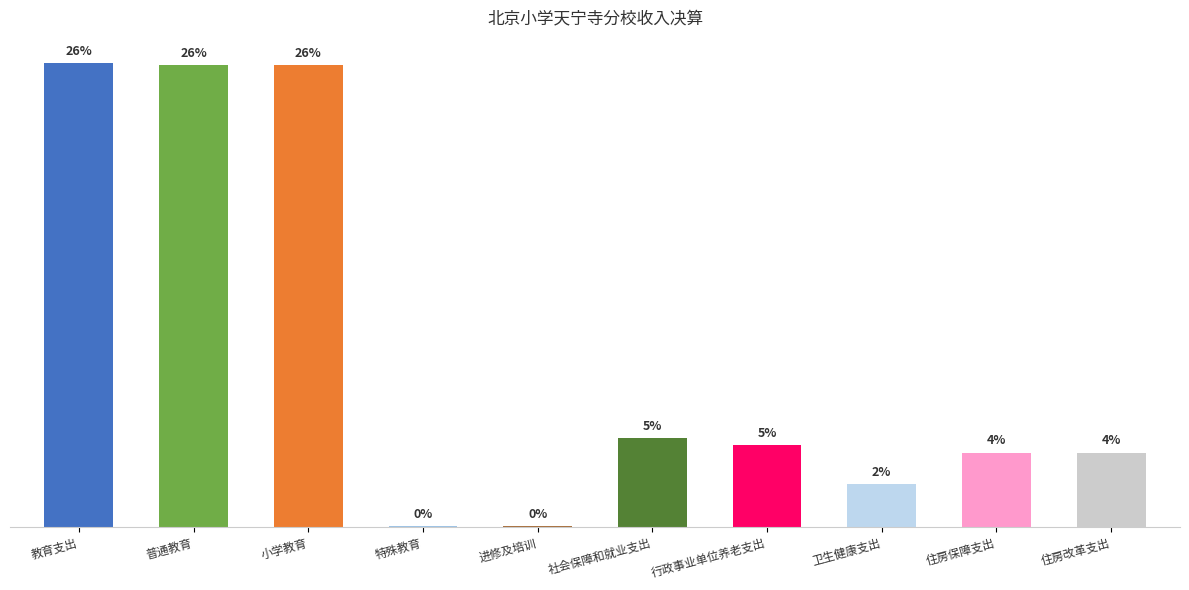

What is the change in value from 普通教育 to 社会保障和就业支出?

-42515992.5